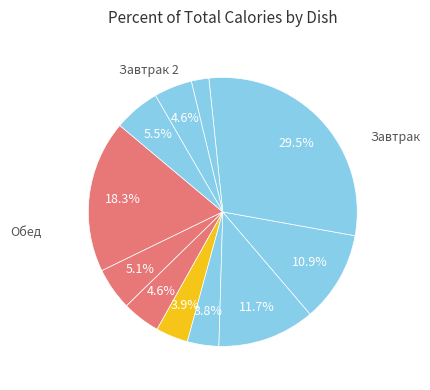

How many segments does this pie chart have?

11